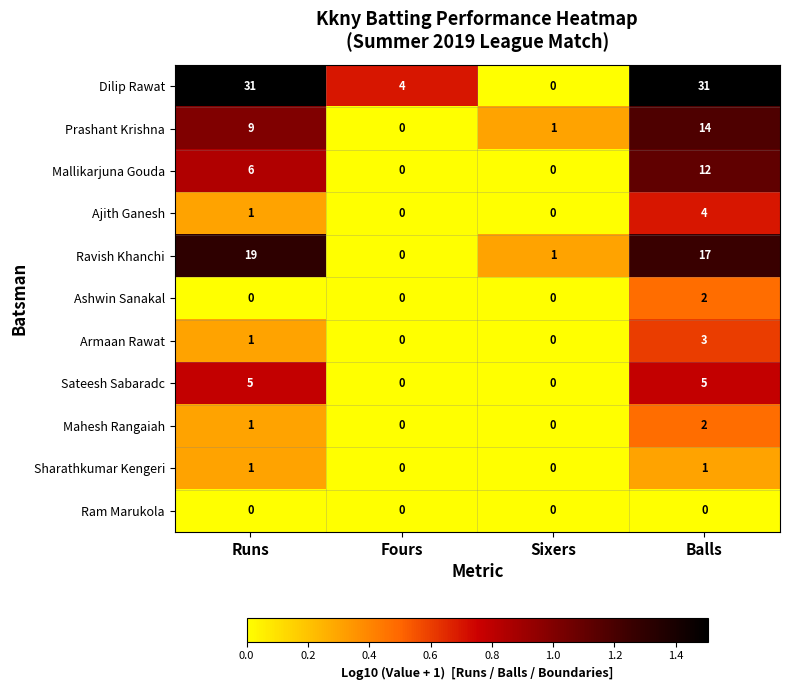

Which series has the largest total across all categories?

Dilip Rawat